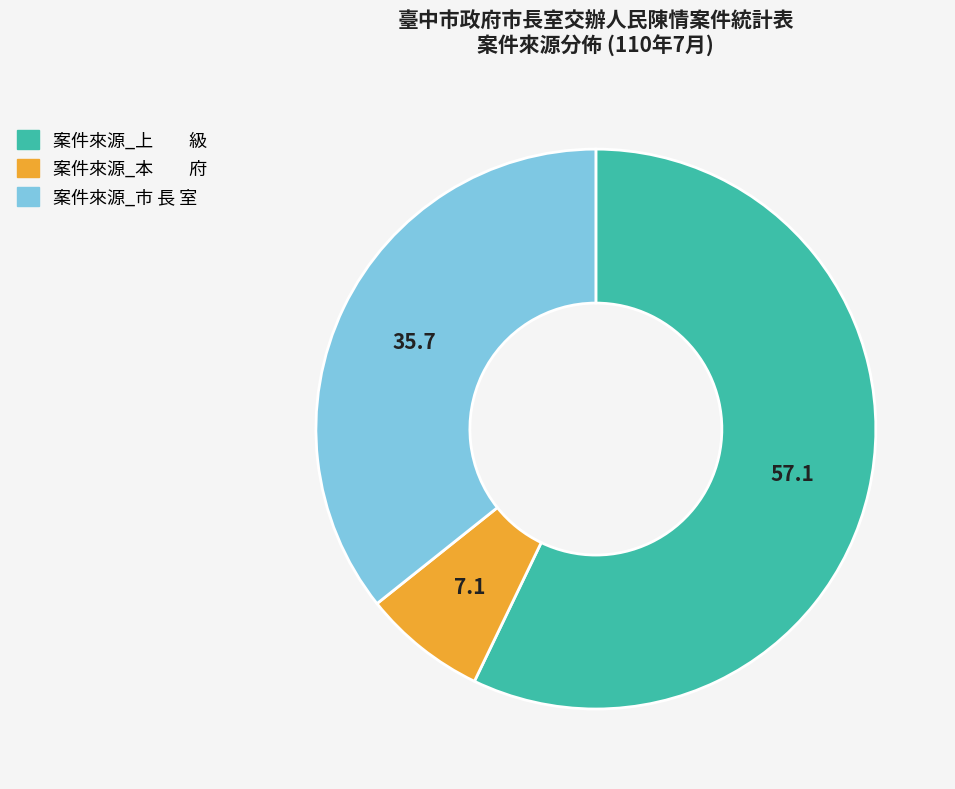

Which category has the biggest portion of the pie?

案件來源_上 級